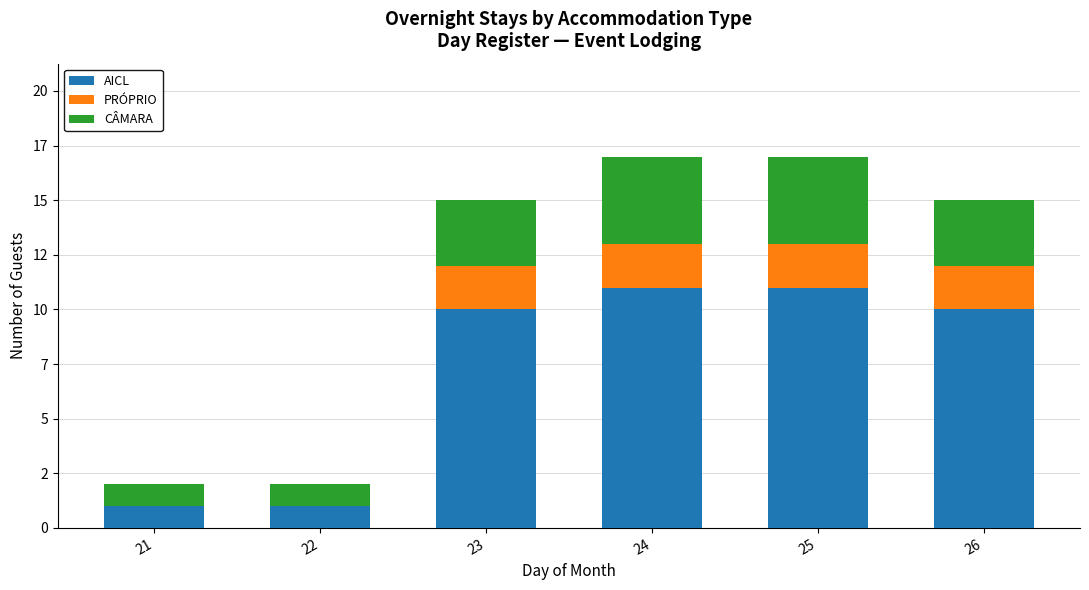

Does the chart contain stacked bars?

Yes